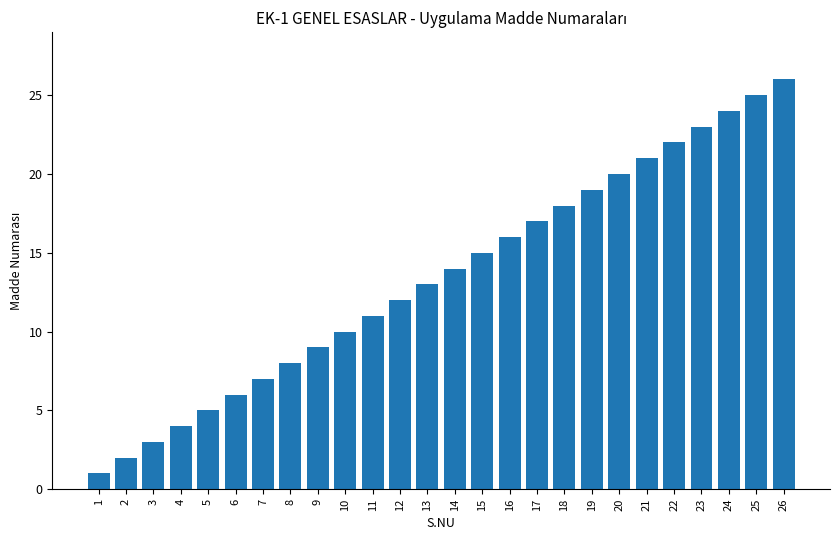

At which label is the value closest to 13?

13